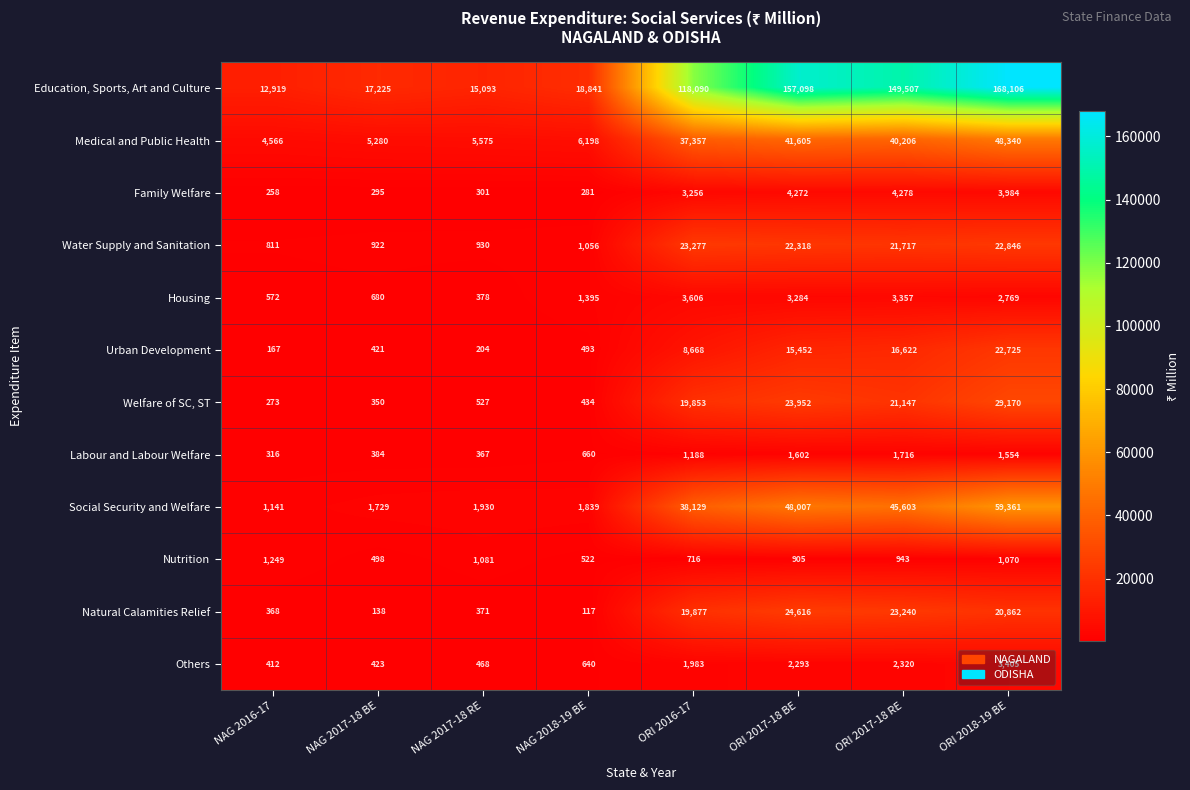

How many values in the Labour and Labour Welfare series are below 1188?

4